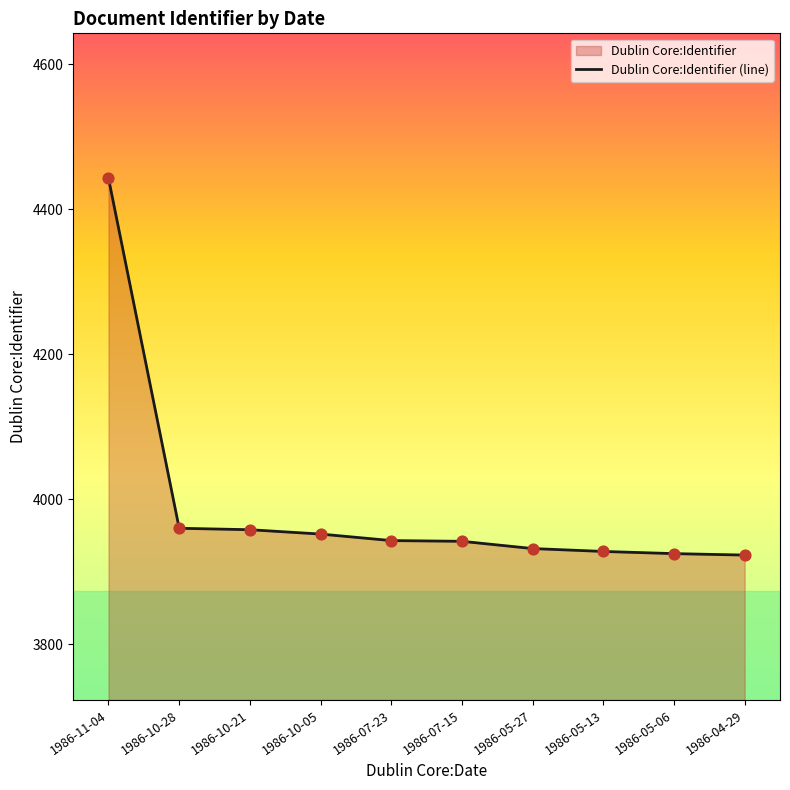

What is the change in value from 1986-10-28 to 1986-05-06?

-35